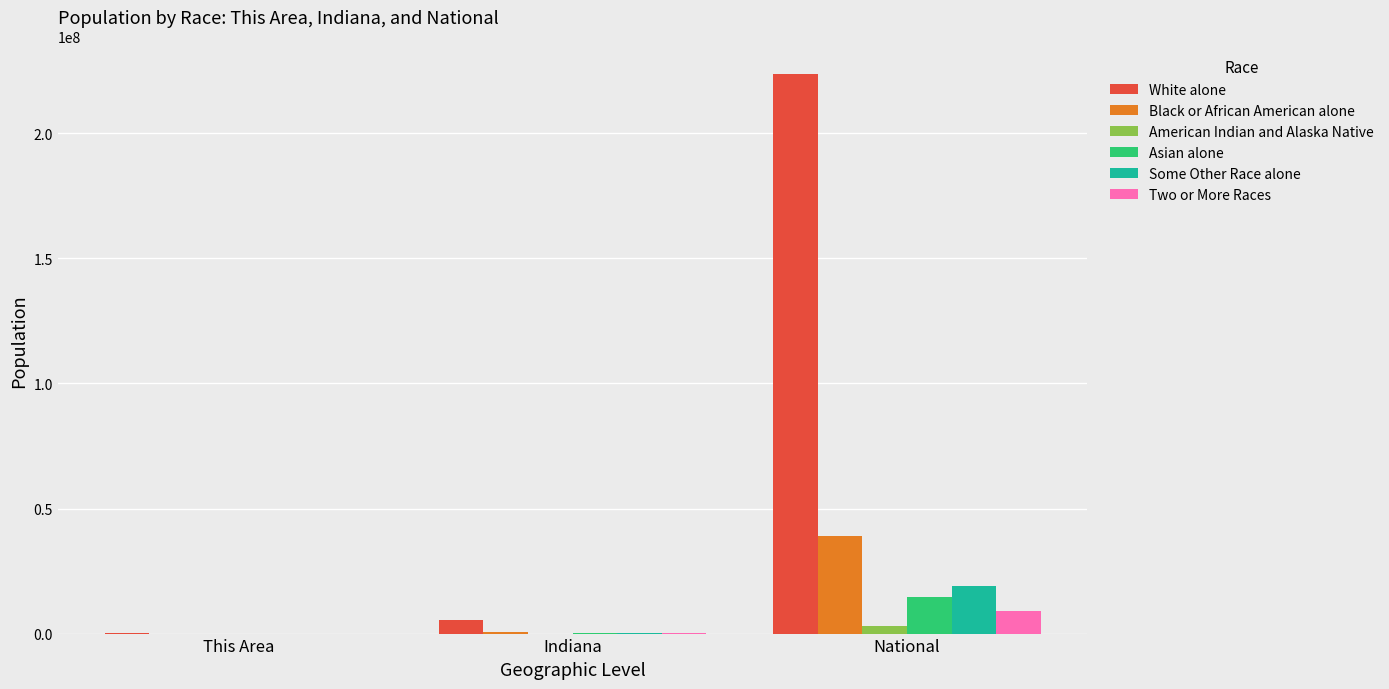

What is the spread (max minus min) of values at National?

220621017